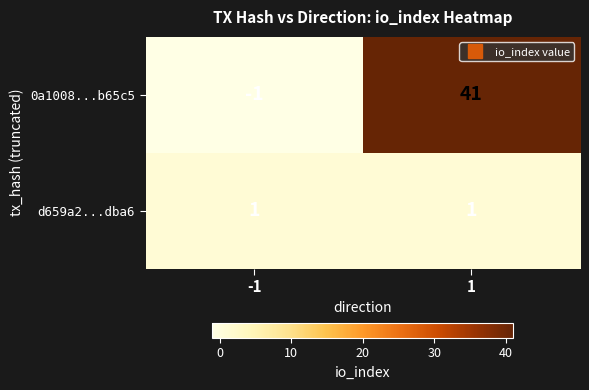

What is the spread (max minus min) of values at 1?

40